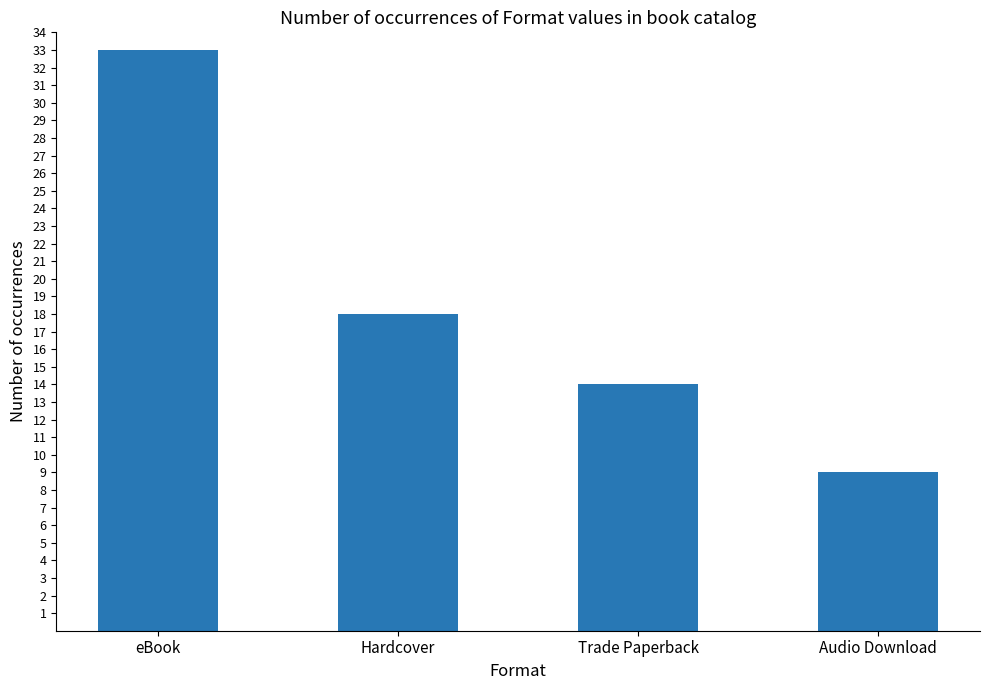

At which category does the chart reach its minimum across all series?

Audio Download